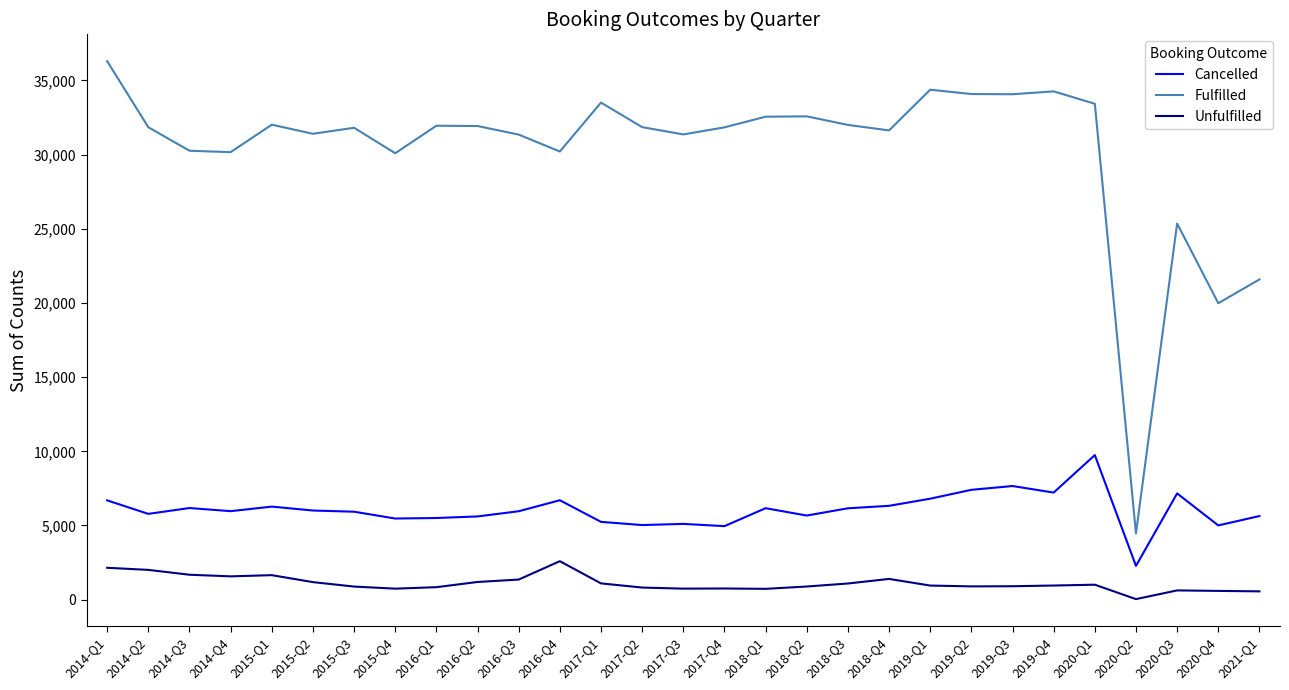

The value of Cancelled at 2020-Q2 is 2277. True or false?

True